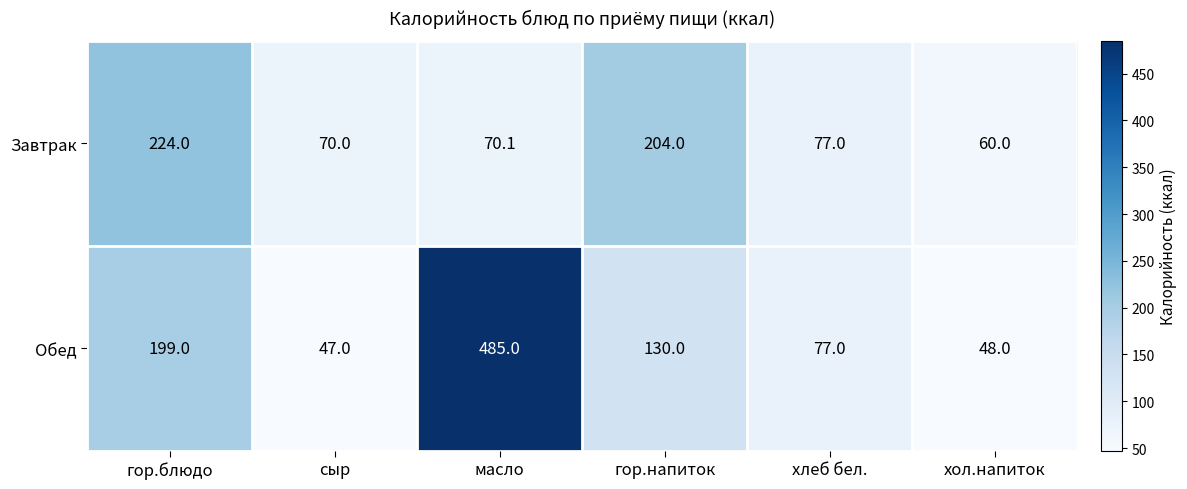

What is the difference between the Завтрак values at сыр and гор.напиток?

134.0